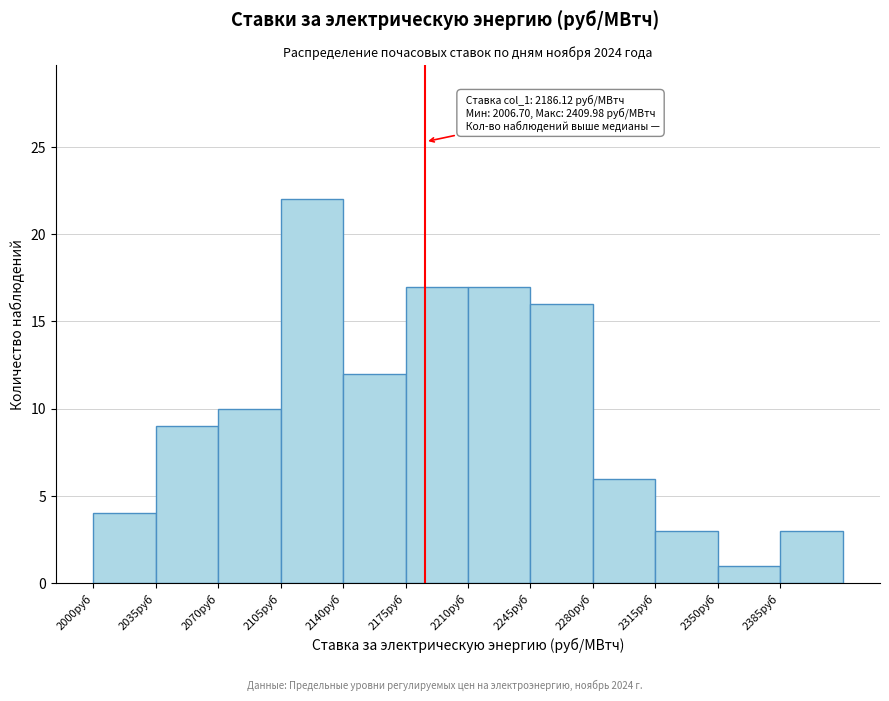

Over which range of the x-axis is the bar tallest?

2105 to 2140